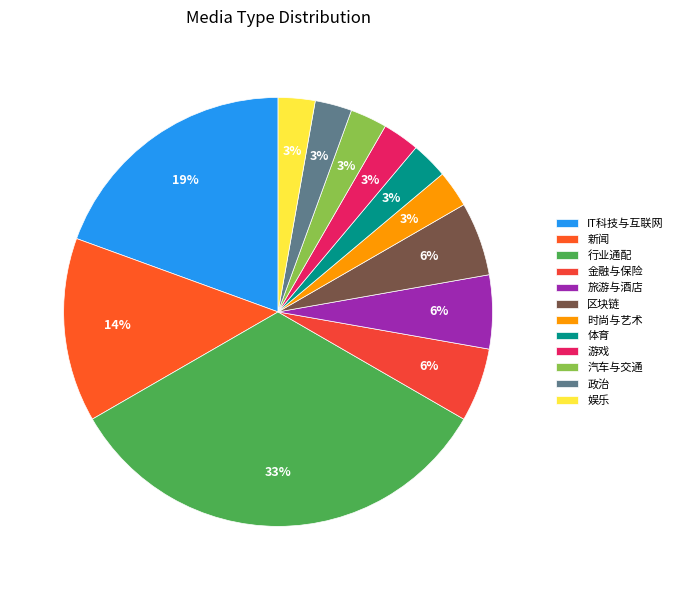

Which category has the smallest portion of the pie?

时尚与艺术